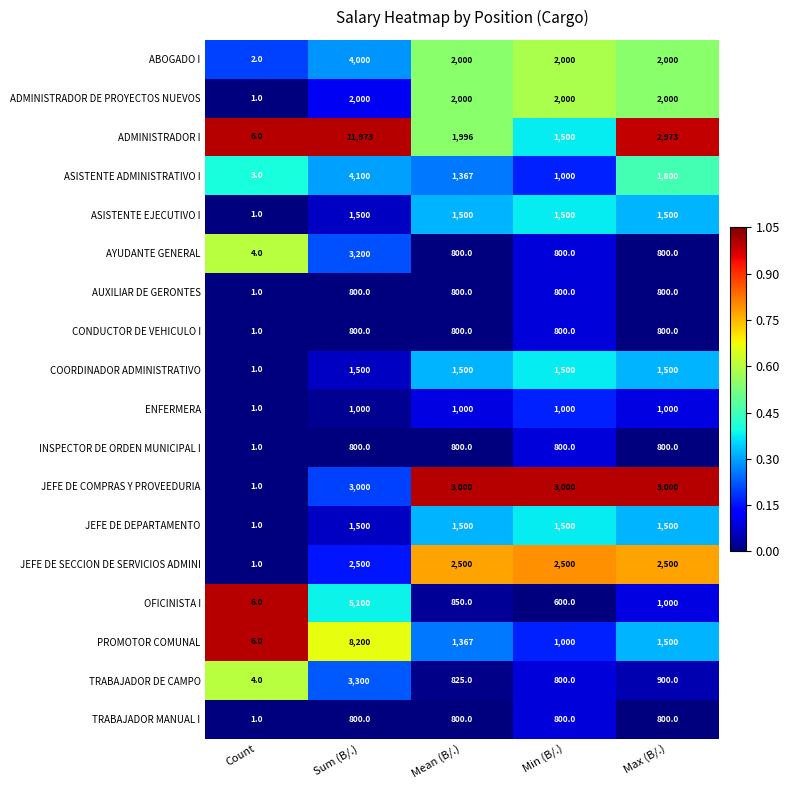

At which category does the chart reach its peak across all series?

Sum (B/.)